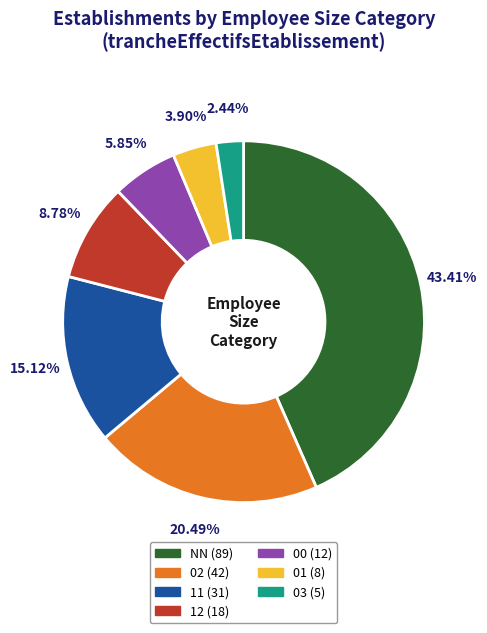

The 02 slice represents 20% of the pie. True or false?

True